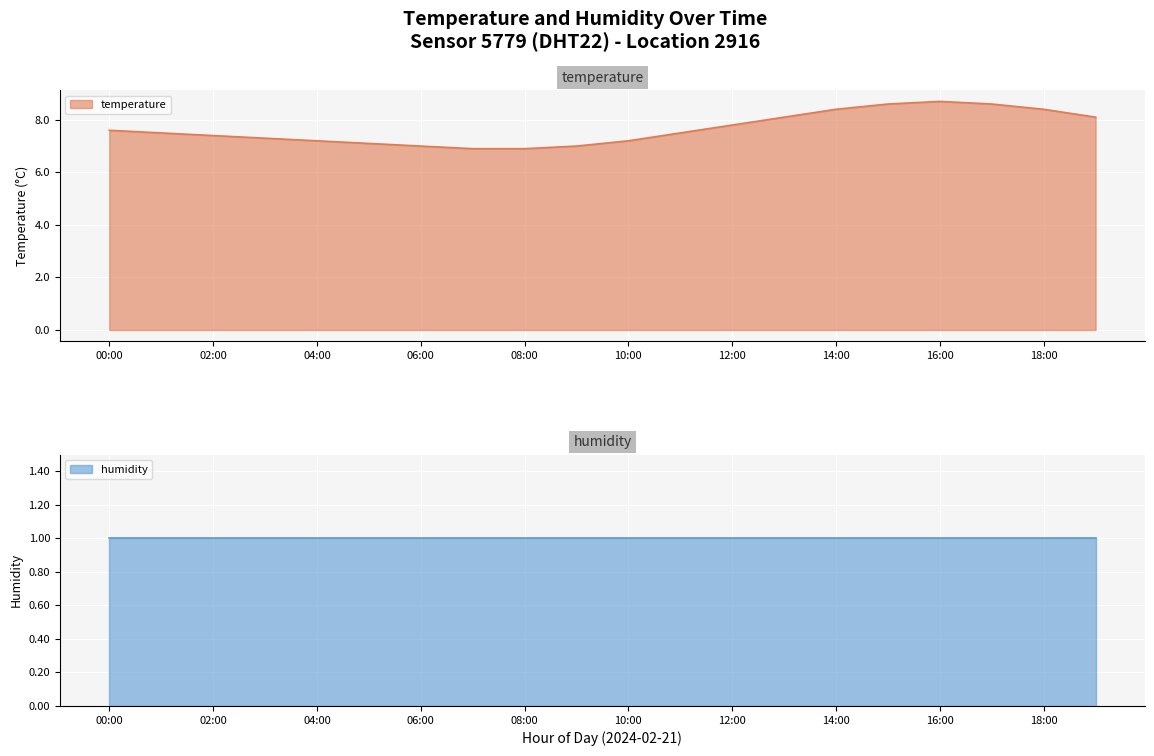

Rank the categories by value from lowest to highest.

07:00, 08:00, 06:00, 09:00, 05:00, 04:00, 10:00, 03:00, 02:00, 01:00, 11:00, 00:00, 12:00, 13:00, 19:00, 14:00, 18:00, 15:00, 17:00, 16:00